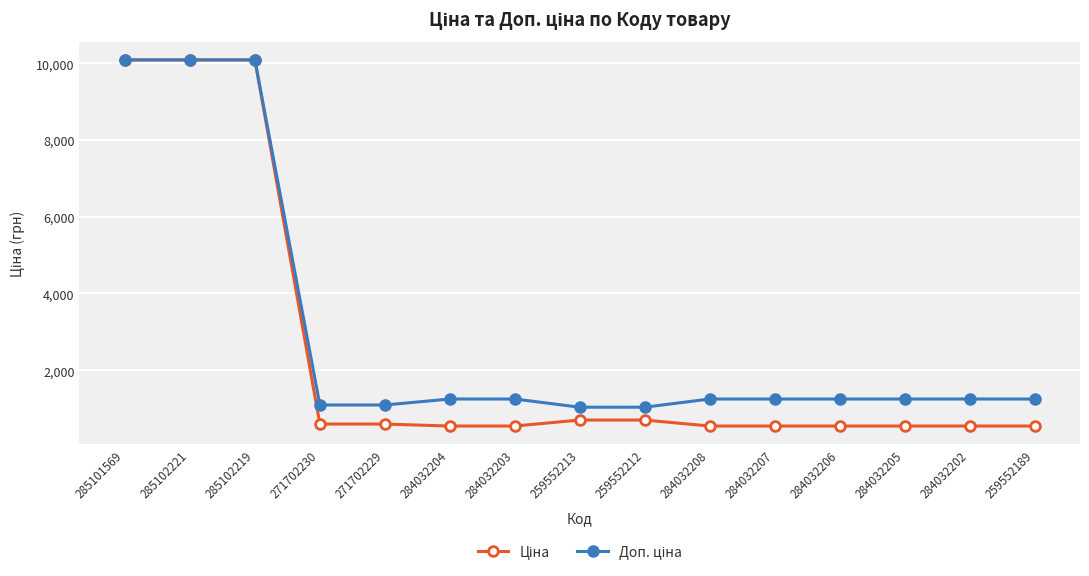

How many categories are shown in the chart?

15